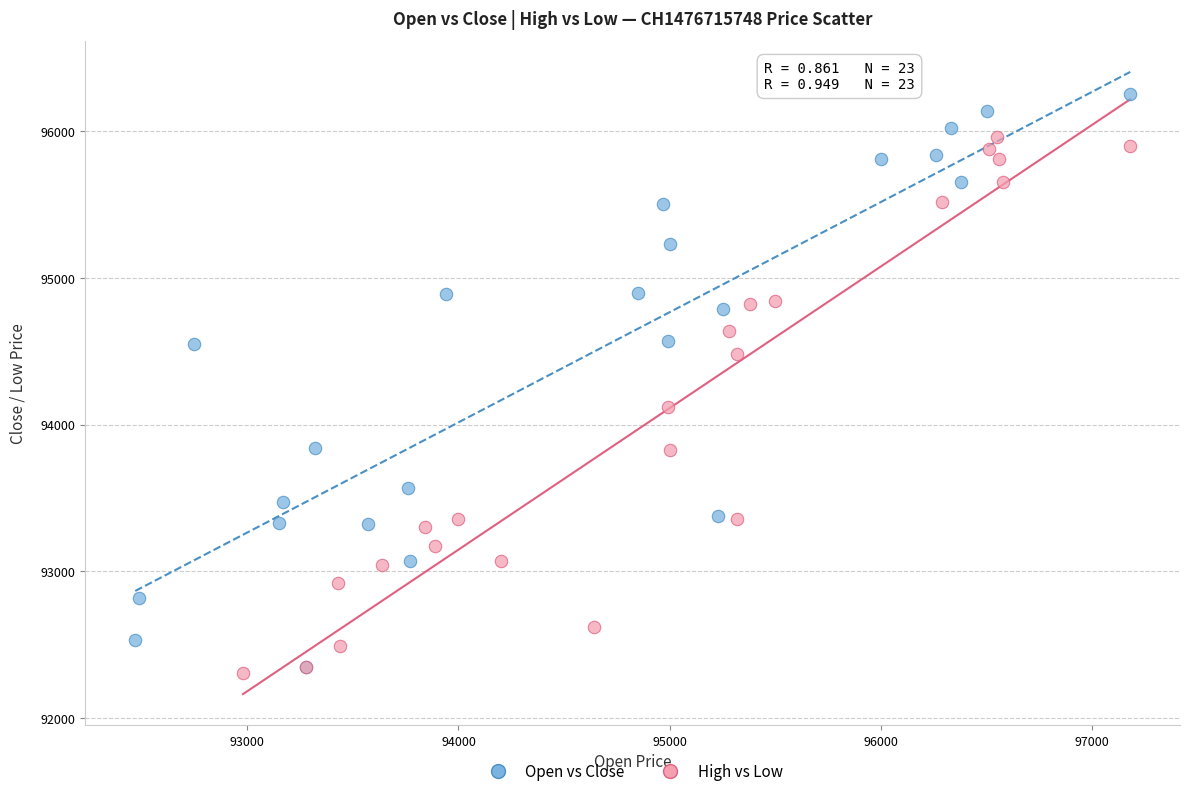

Which series contains the highest Y value?

Open vs Close